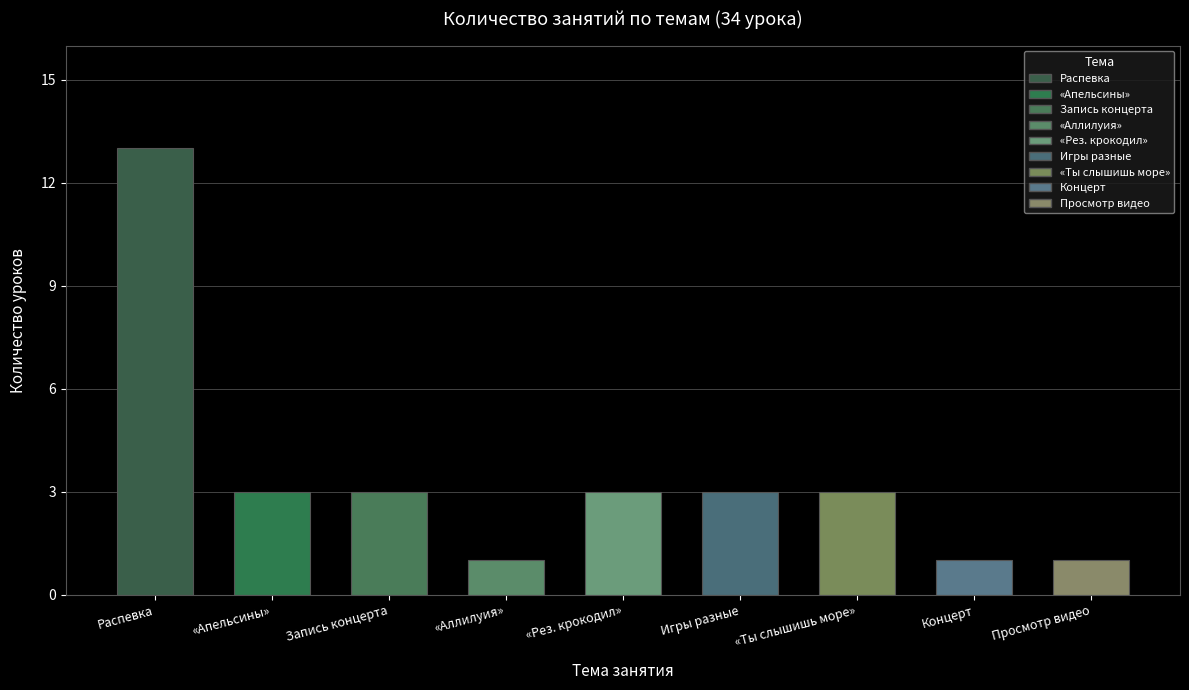

Is it true that the value at 5 is 2?

False